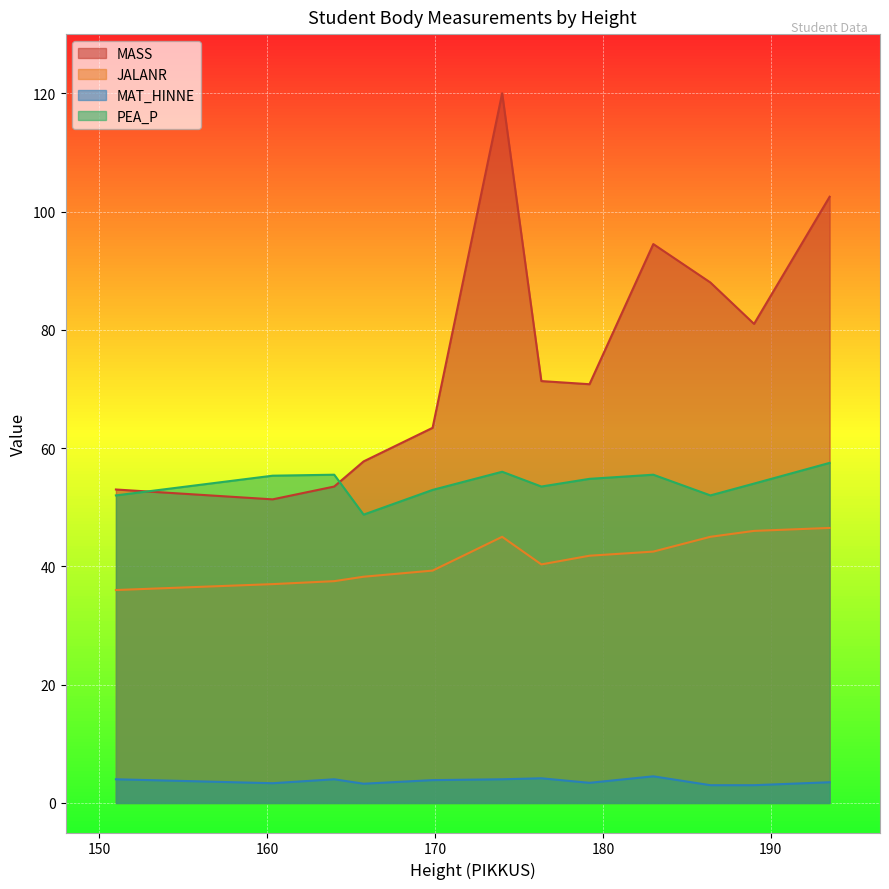

True or false: JALANR and PEA_P cross at least once.

False